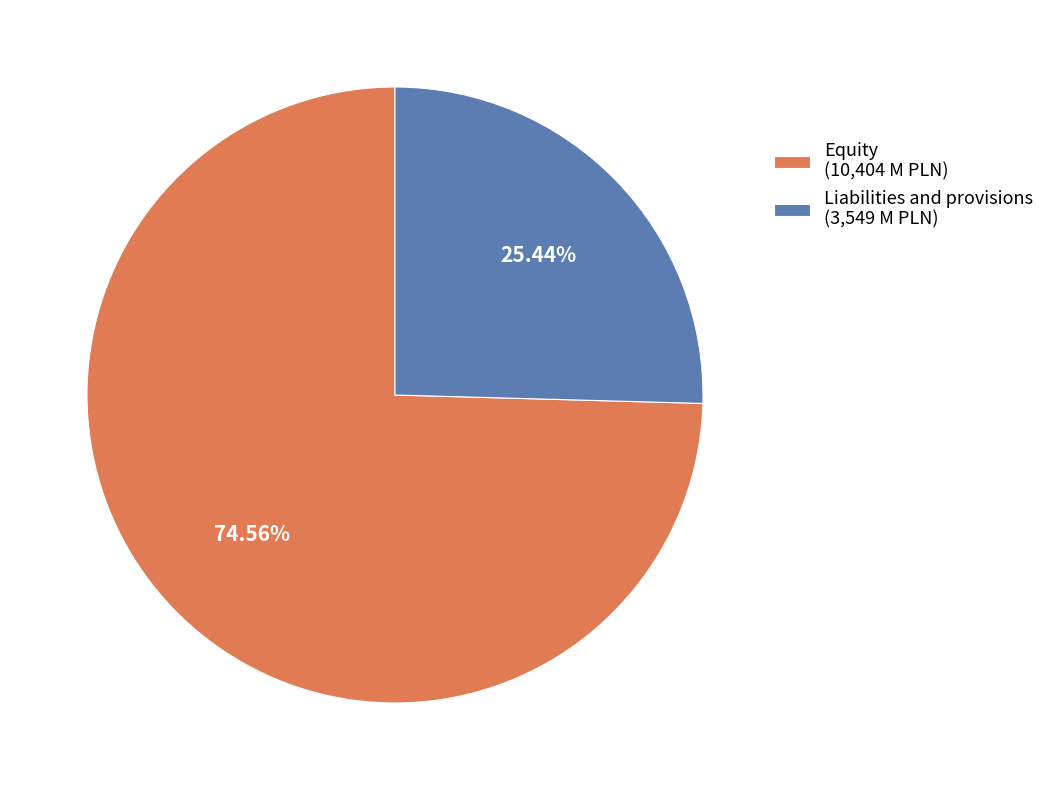

Do Liabilities and provisions (3,549 M PLN) and Equity (10,404 M PLN) together represent more than half of the pie?

Yes